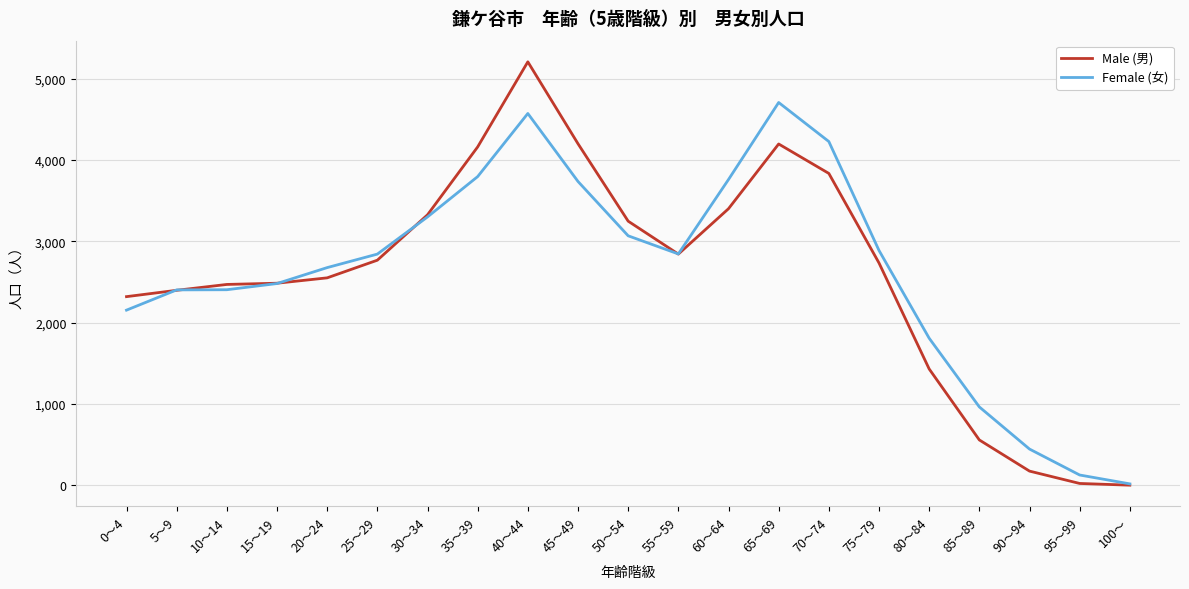

Which series has the widest spread of values?

Male (男)